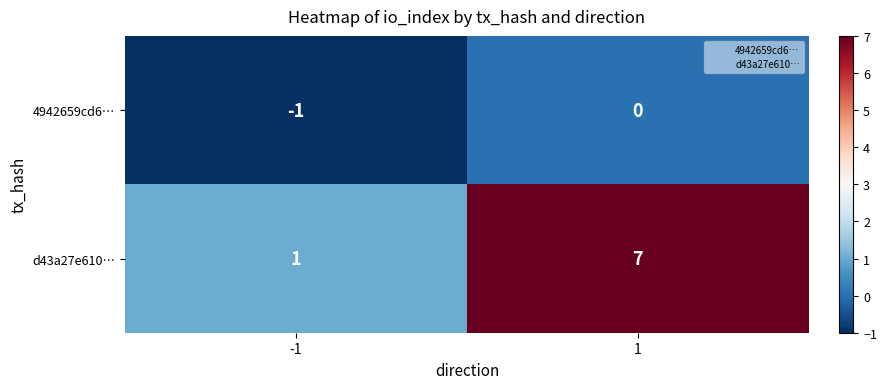

Which series has the largest range (max minus min)?

d43a27e610…